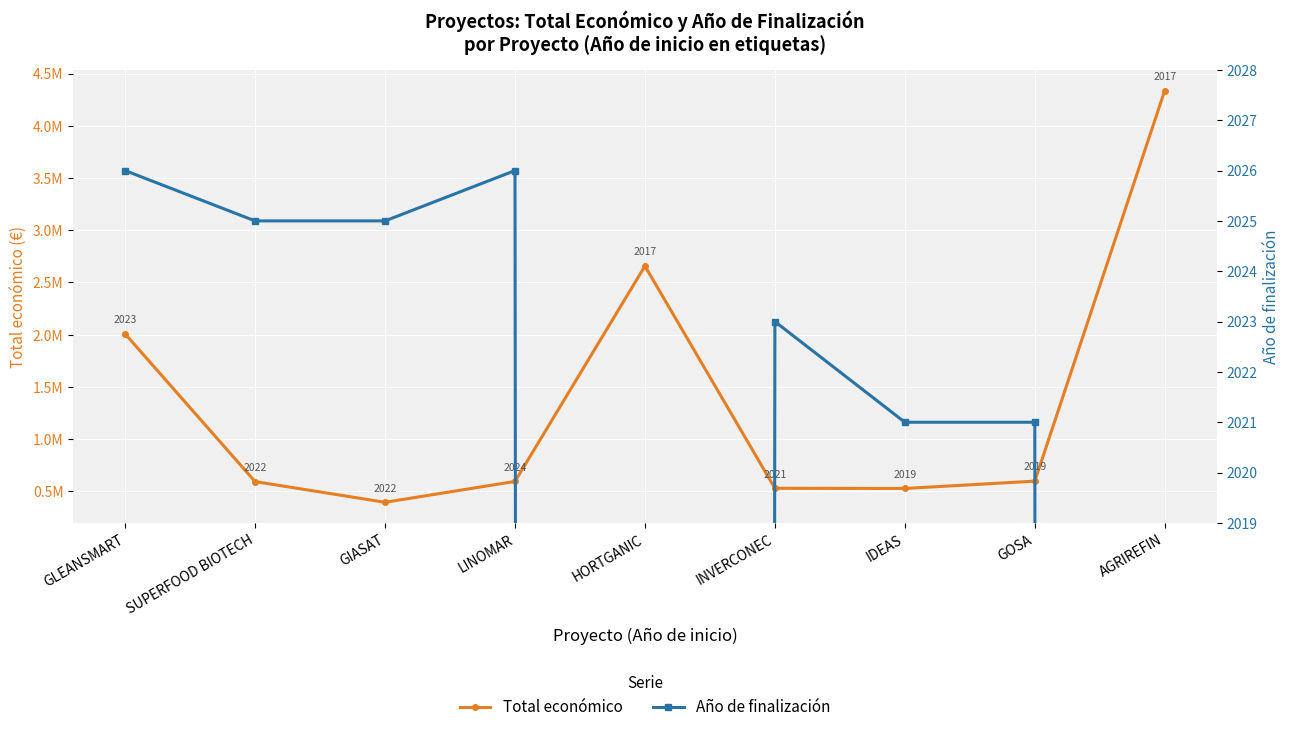

What is the average value of the Año de finalización series?

1574